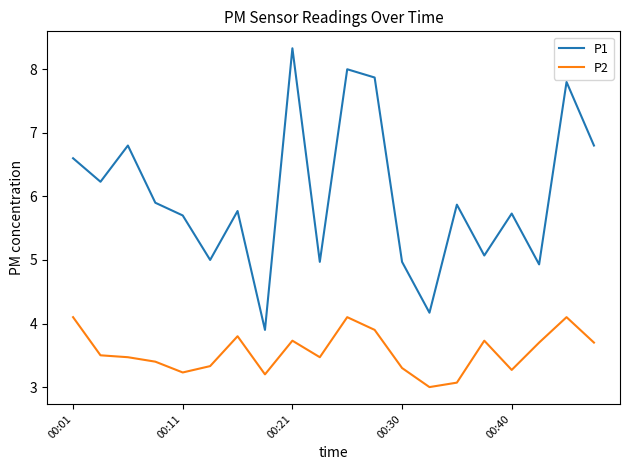

Which series has the largest range (max minus min)?

P1